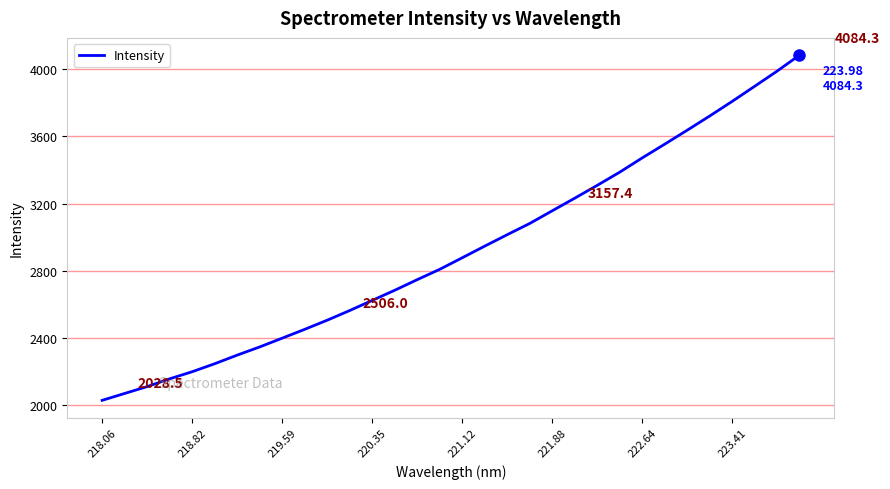

What is the difference between the maximum and minimum values?

2055.8